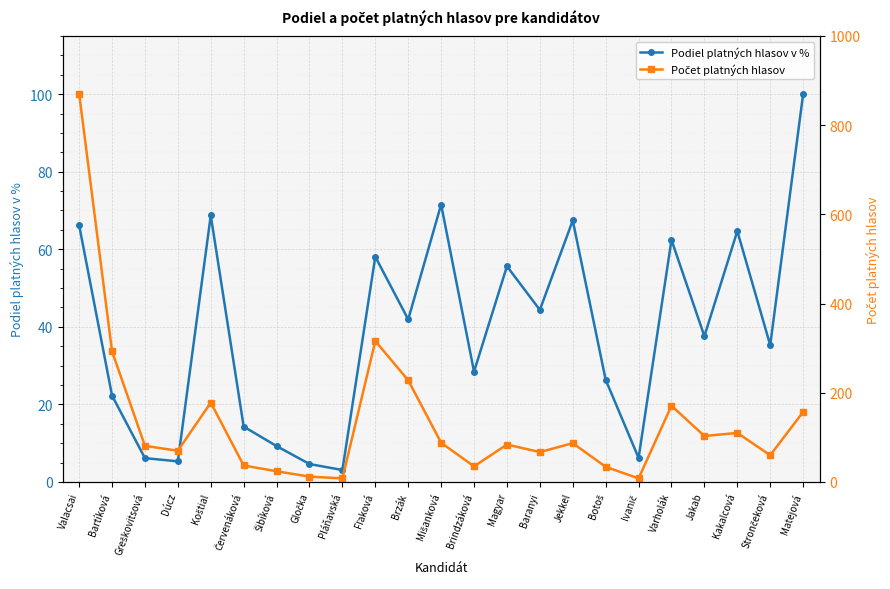

What is the difference between the maximum and minimum values in the Počet platných hlasov series?

863.0